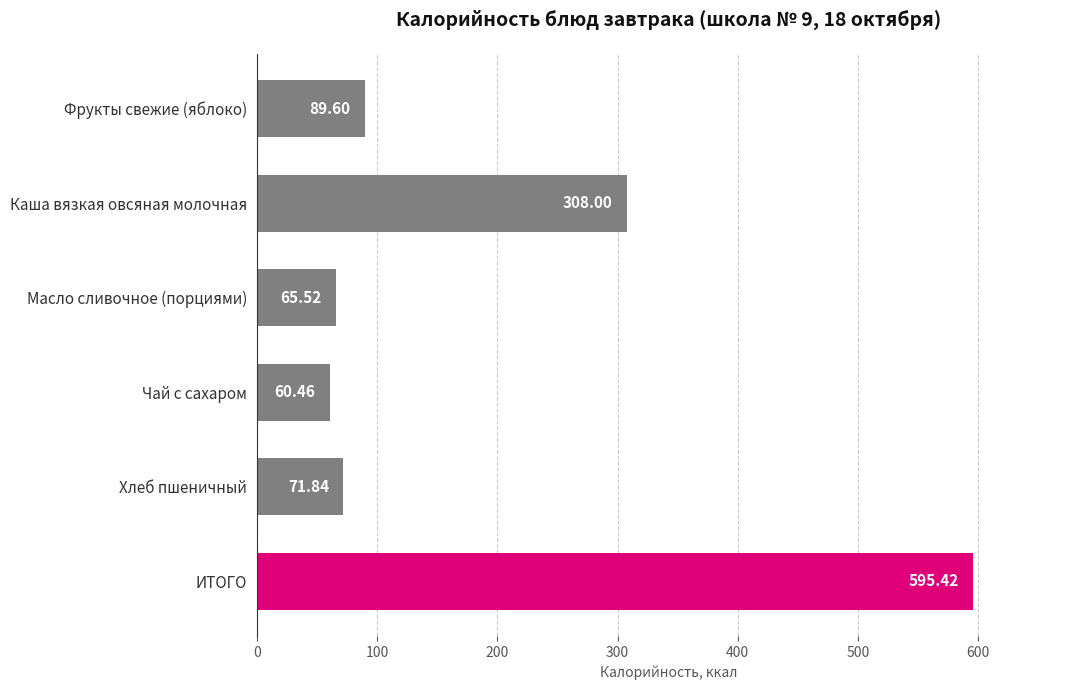

List the labels in order of value, largest first.

ИТОГО, Каша вязкая овсяная молочная, Фрукты свежие (яблоко), Хлеб пшеничный, Масло сливочное (порциями), Чай с сахаром